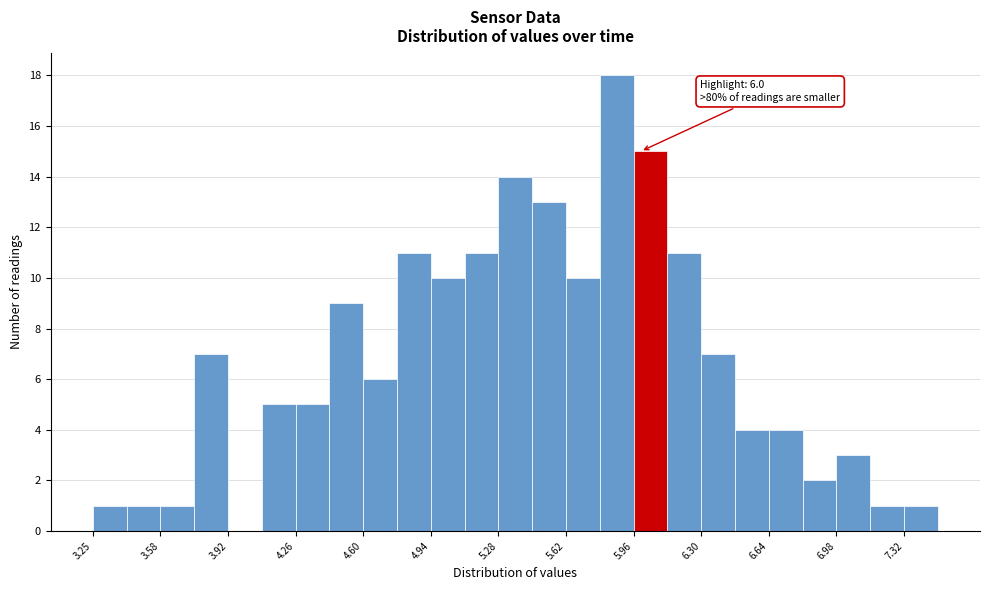

Read against the x-axis, roughly where is the centre of the tallest bar?

5.90